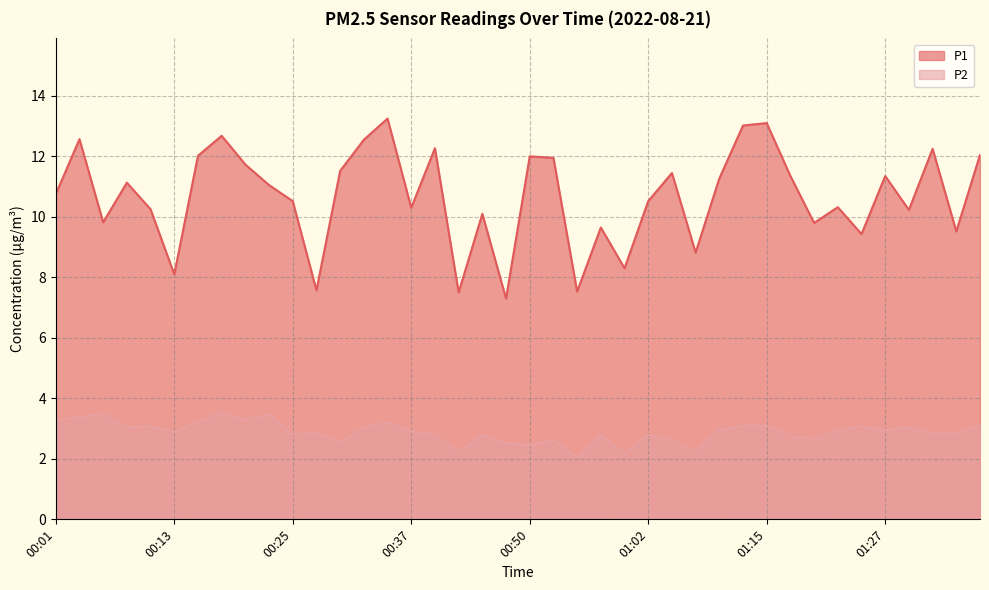

Count the number of categories in the chart.

40